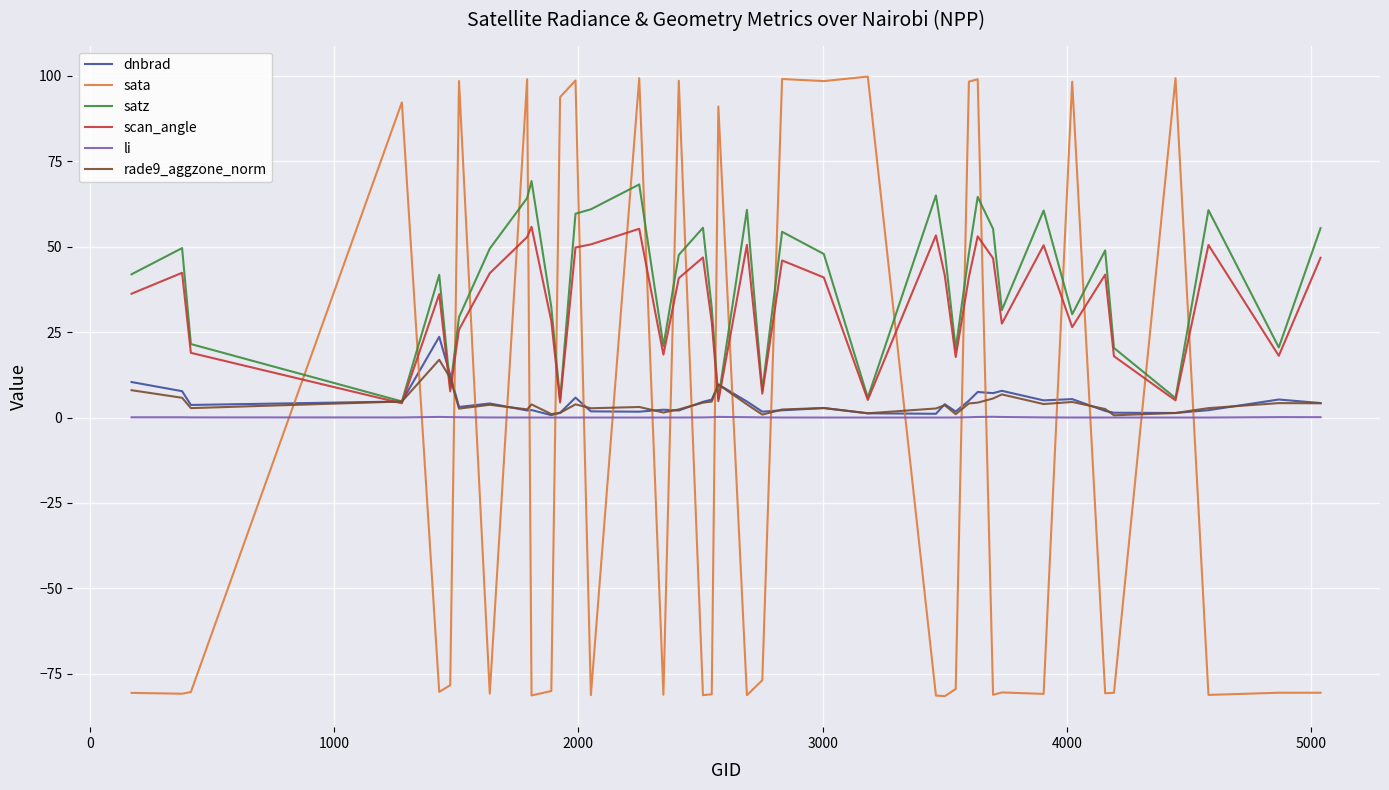

True or false: li and satz intersect in this chart.

False